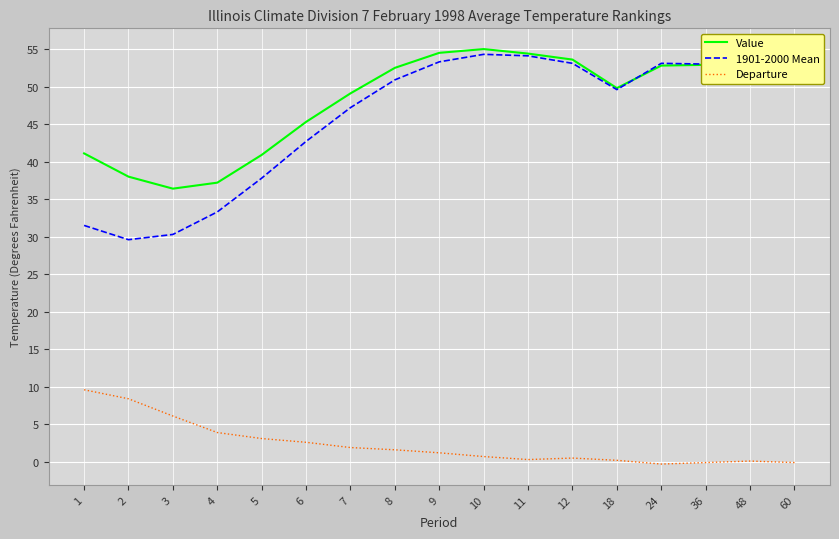

What is the difference between the highest and lowest values at 7?

47.2